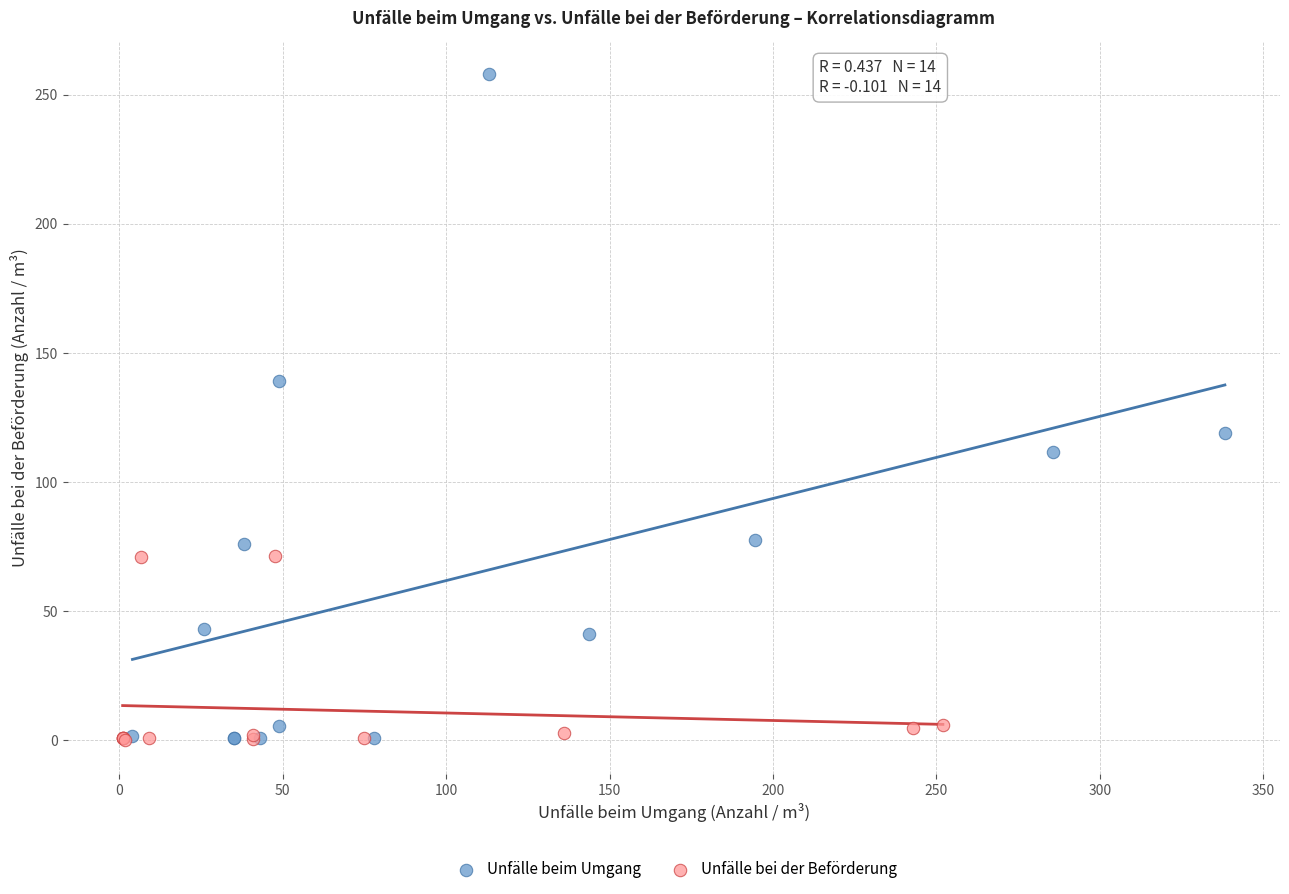

Which series has the largest Y range (max minus min)?

Unfälle beim Umgang